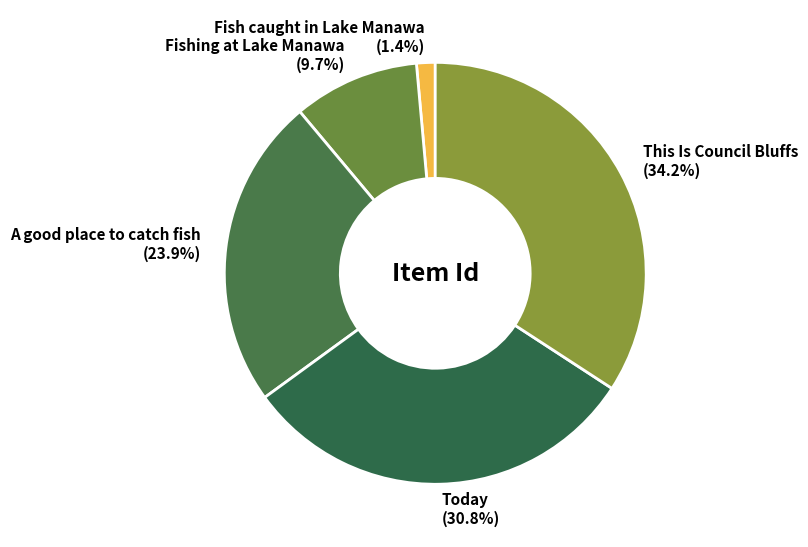

Rank the categories by value from lowest to highest.

Fish caught in Lake Manawa, Fishing at Lake Manawa, A good place to catch fish, Today, This Is Council Bluffs